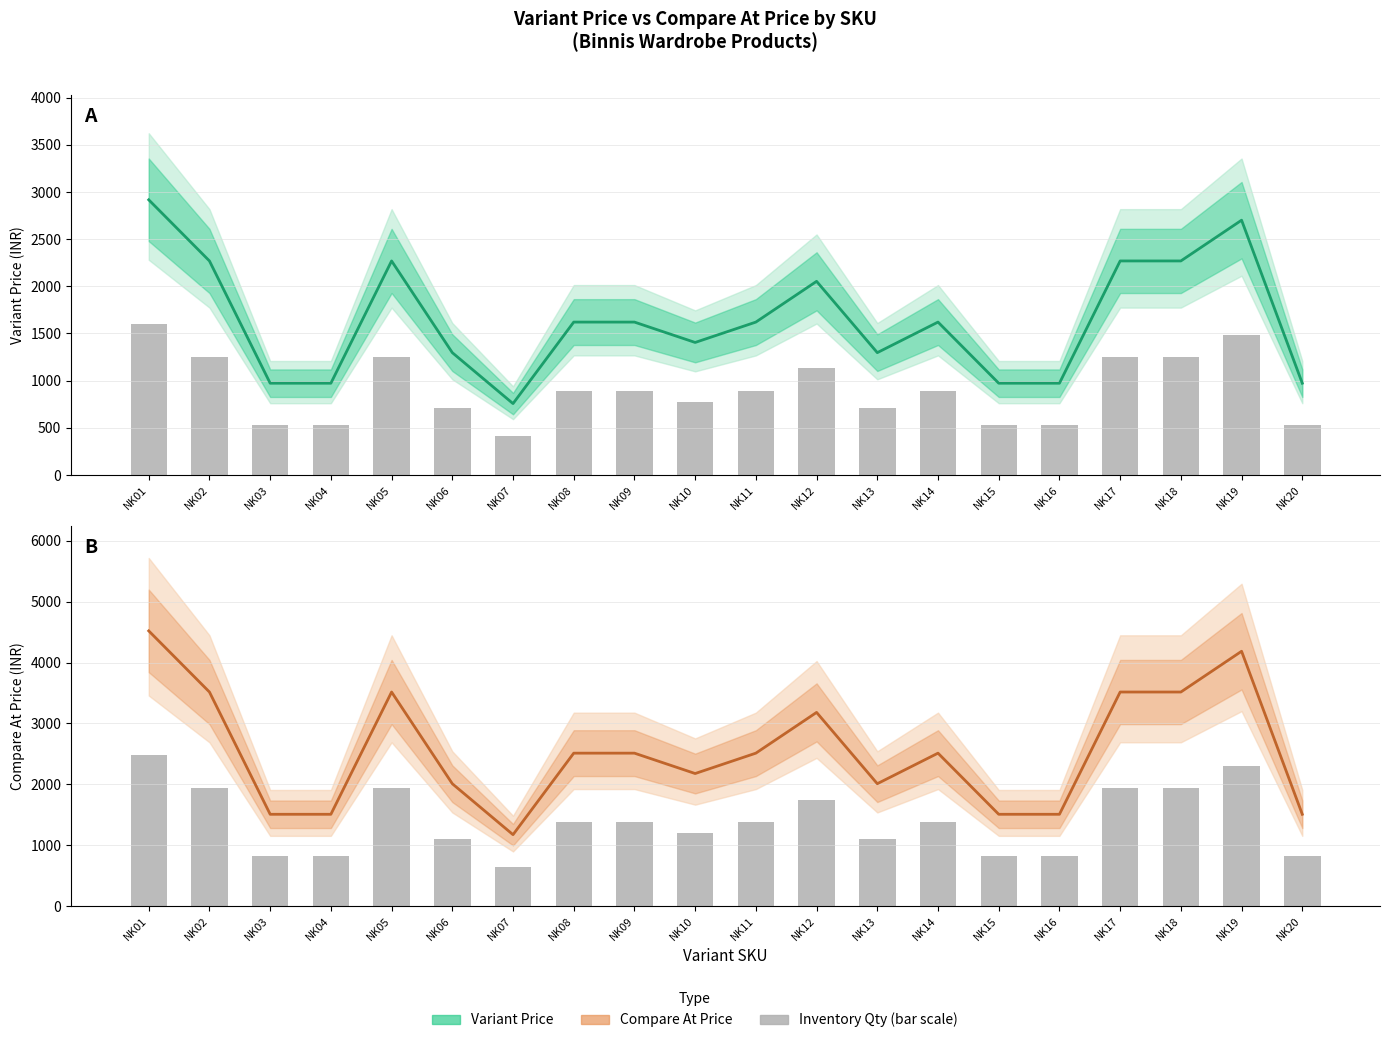

Reading left to right, extract all data points from this chart.

Variant Price: NK01=2916.8	NK02=2268.8	NK03=972.8	NK04=972.8	NK05=2268.8	NK06=1296.8	NK07=756.8	NK08=1620.8	NK09=1620.8	NK10=1404.8	NK11=1620.8	NK12=2052.8	NK13=1296.8	NK14=1620.8	NK15=972.8	NK16=972.8	NK17=2268.8	NK18=2268.8	NK19=2700.8	NK20=972.8
Variant Price (bar): NK01=1604.2	NK02=1247.8	NK03=535.0	NK04=535.0	NK05=1247.8	NK06=713.2	NK07=416.2	NK08=891.4	NK09=891.4	NK10=772.6	NK11=891.4	NK12=1129.0	NK13=713.2	NK14=891.4	NK15=535.0	NK16=535.0	NK17=1247.8	NK18=1247.8	NK19=1485.4	NK20=535.0
Variant Compare At Price: NK01=4521.0	NK02=3516.6	NK03=1507.8	NK04=1507.8	NK05=3516.6	NK06=2010.0	NK07=1173.0	NK08=2512.2	NK09=2512.2	NK10=2177.4	NK11=2512.2	NK12=3181.8	NK13=2010.0	NK14=2512.2	NK15=1507.8	NK16=1507.8	NK17=3516.6	NK18=3516.6	NK19=4186.2	NK20=1507.8
Compare At Price (bar): NK01=2486.6	NK02=1934.2	NK03=829.3	NK04=829.3	NK05=1934.2	NK06=1105.5	NK07=645.2	NK08=1381.7	NK09=1381.7	NK10=1197.6	NK11=1381.7	NK12=1750.0	NK13=1105.5	NK14=1381.7	NK15=829.3	NK16=829.3	NK17=1934.2	NK18=1934.2	NK19=2302.4	NK20=829.3